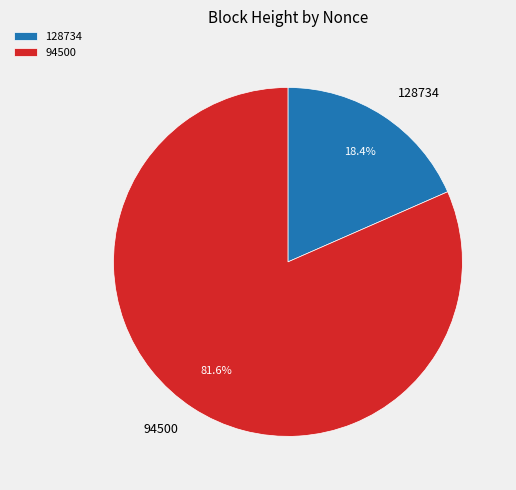

To the nearest percent, what is the average slice percentage?

50%